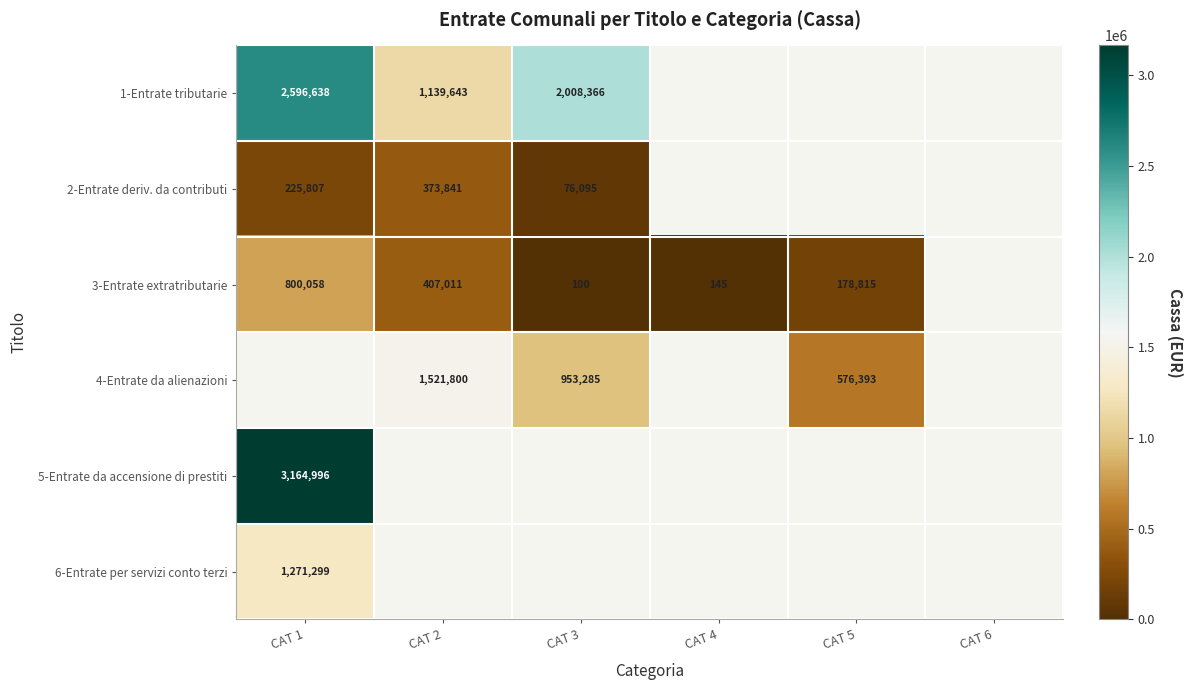

What is the smallest value displayed?

100.0